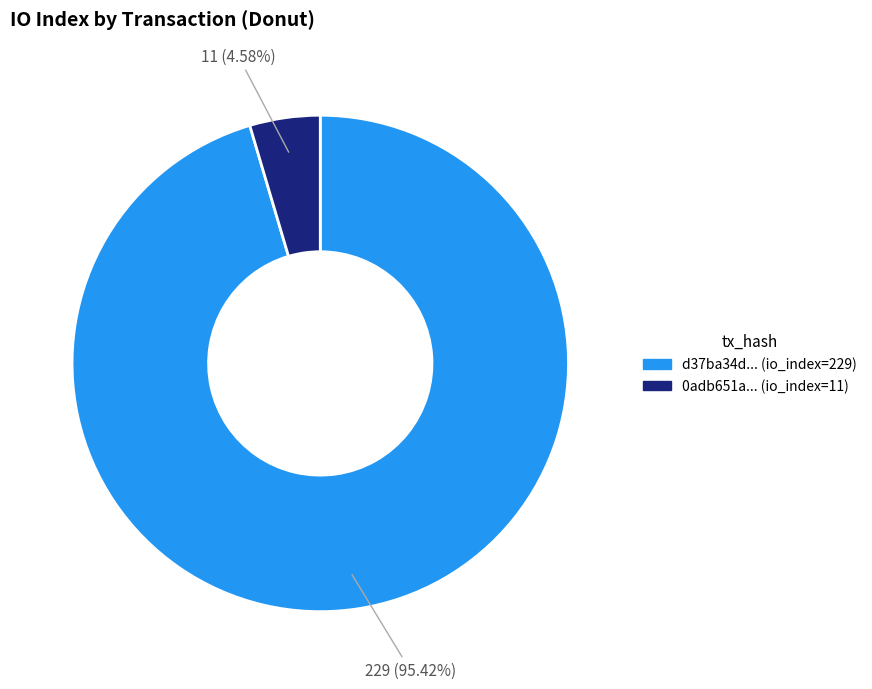

Combined, do d37ba34d... (io_index=229) and 0adb651a... (io_index=11) account for over 50%?

Yes